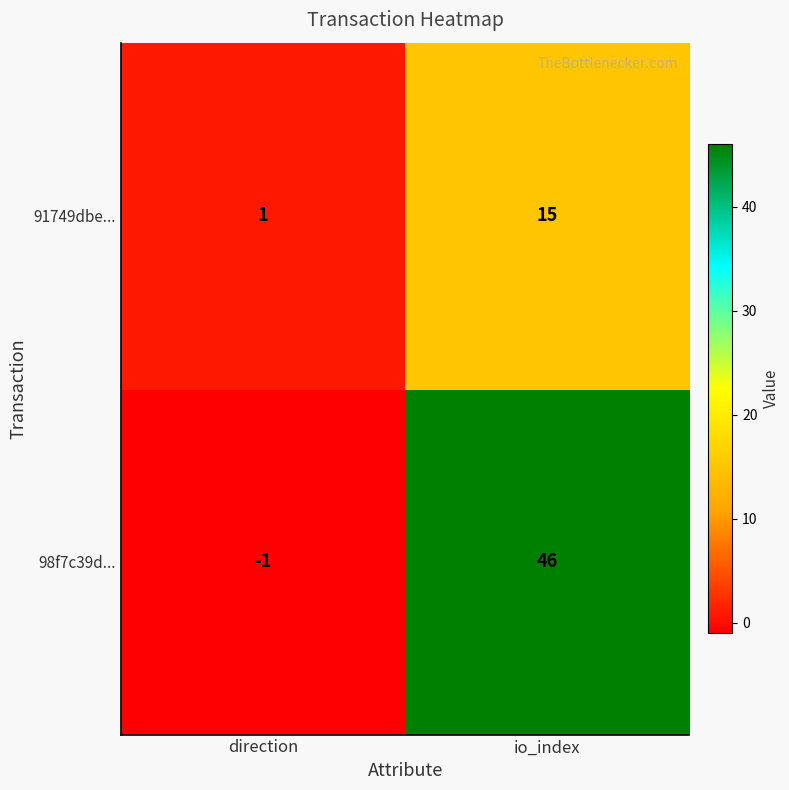

What is the difference between the maximum and minimum values in the 98f7c39d... series?

47